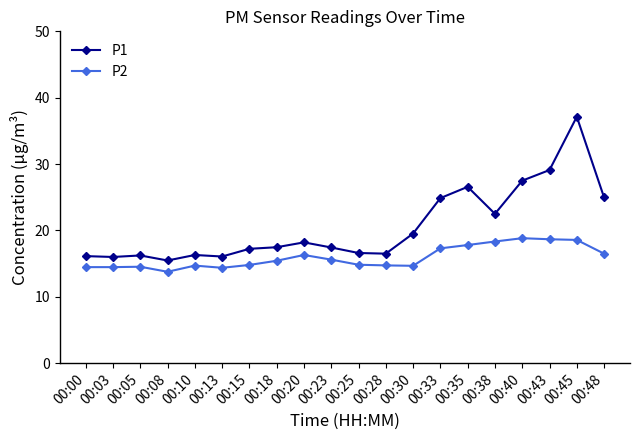

What is the maximum value for P2?

18.8